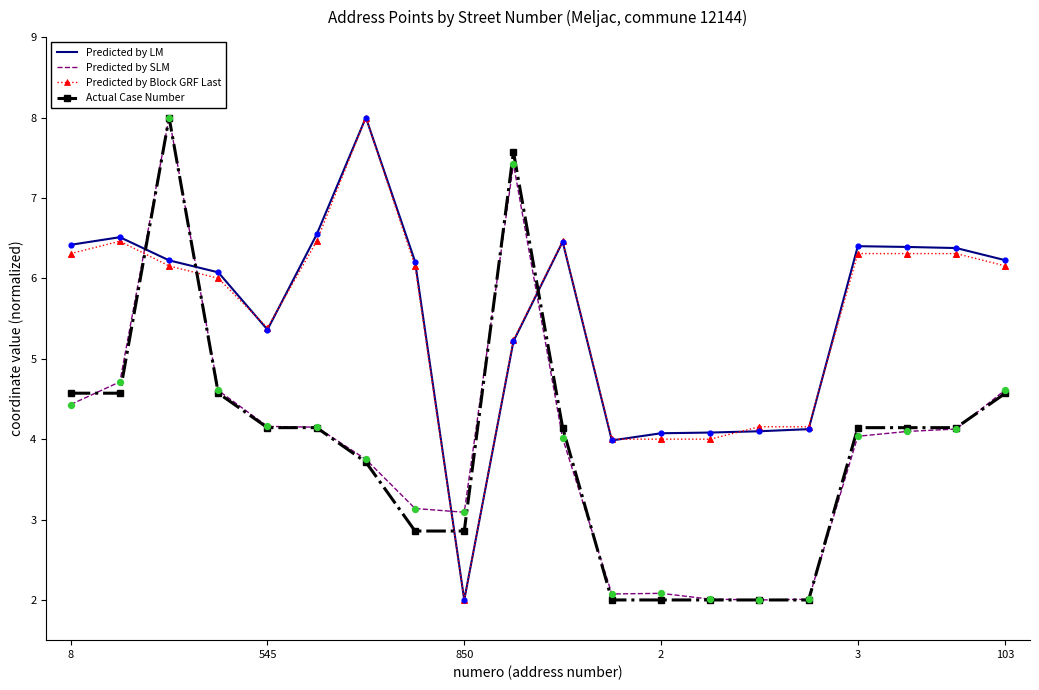

True or false: Actual Case Number and Predicted by LM cross at least once.

True